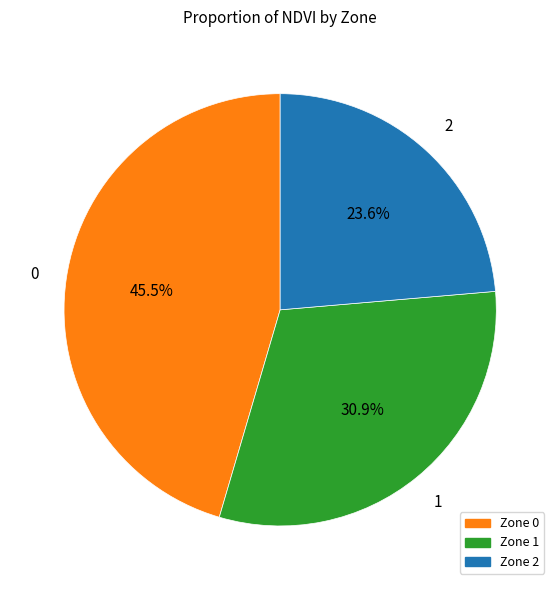

Is there a majority slice in this chart?

No